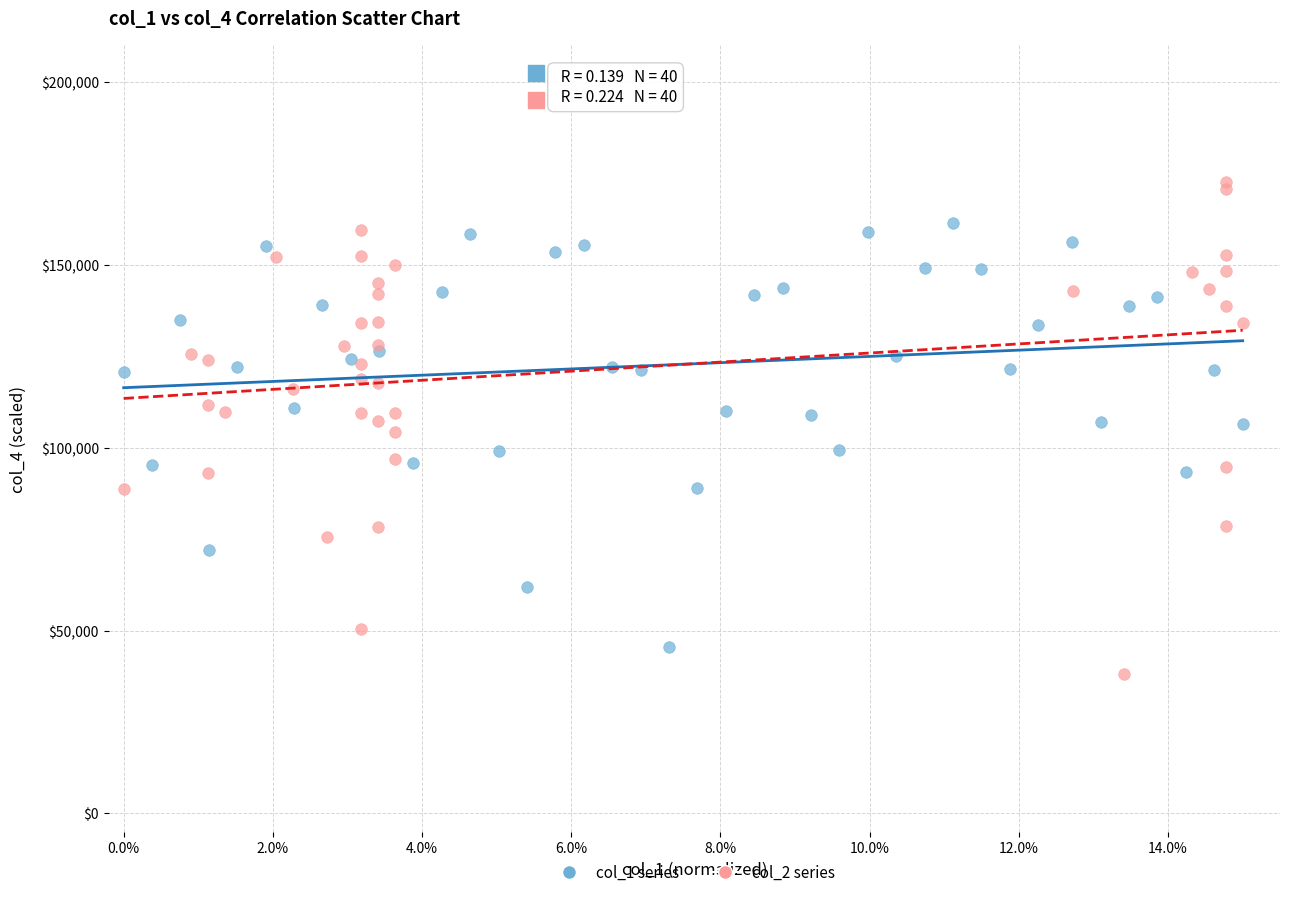

Which series contains the highest Y value?

col_2 series